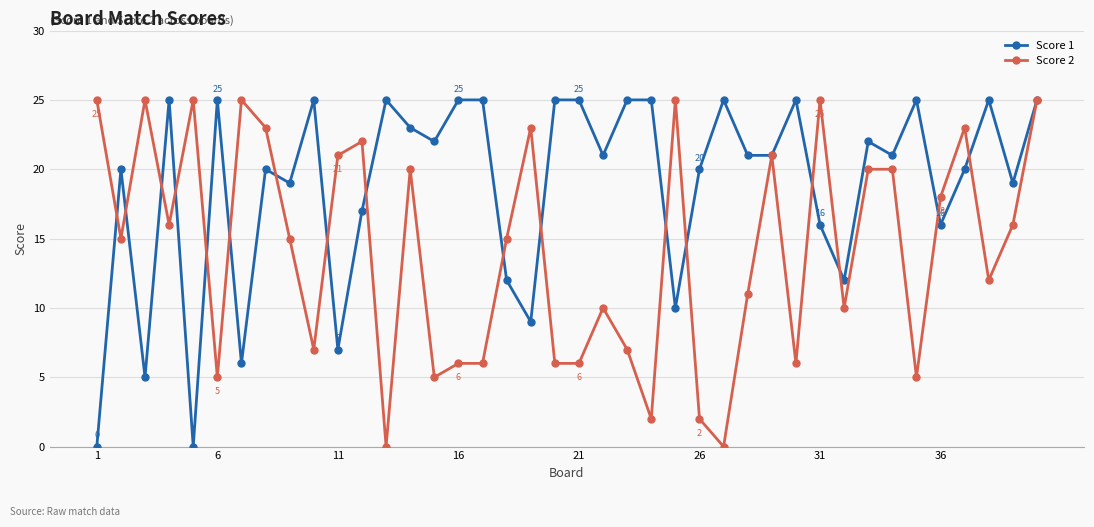

Which series has the largest total across all categories?

Score 1